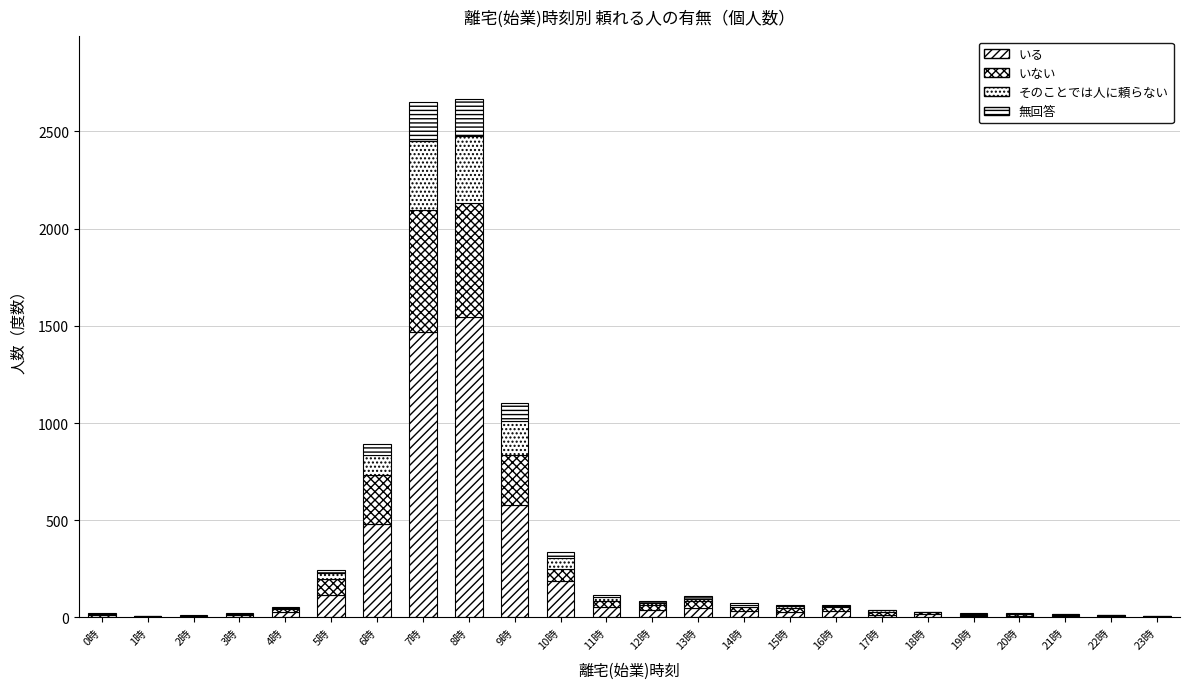

What position from the right is 15時?

9